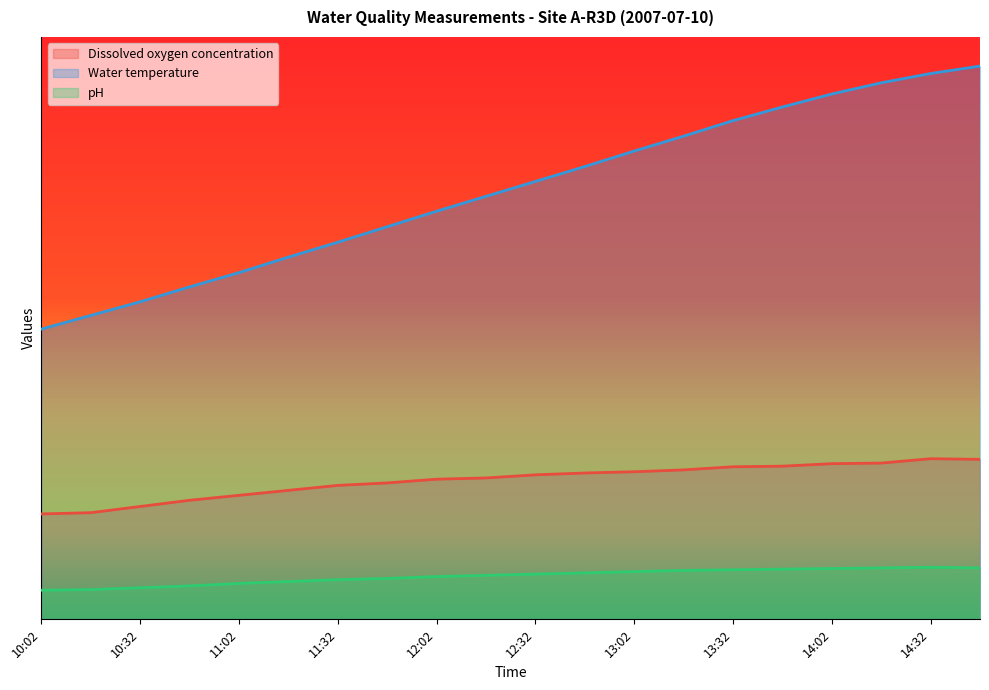

Which series has the widest spread of values?

Water temperature